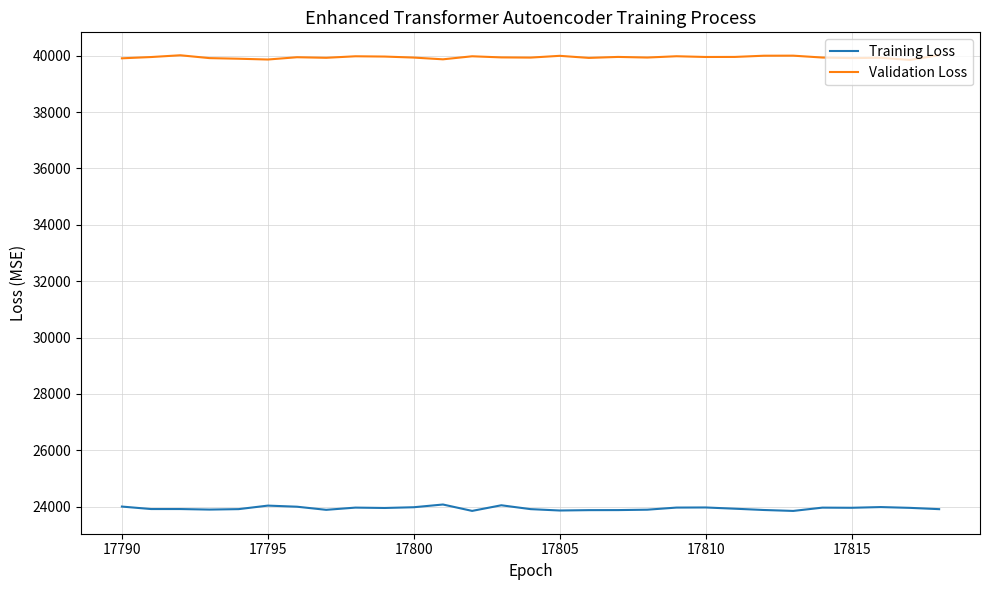

List the series in order of their overall mean, highest first.

Validation Loss, Training Loss